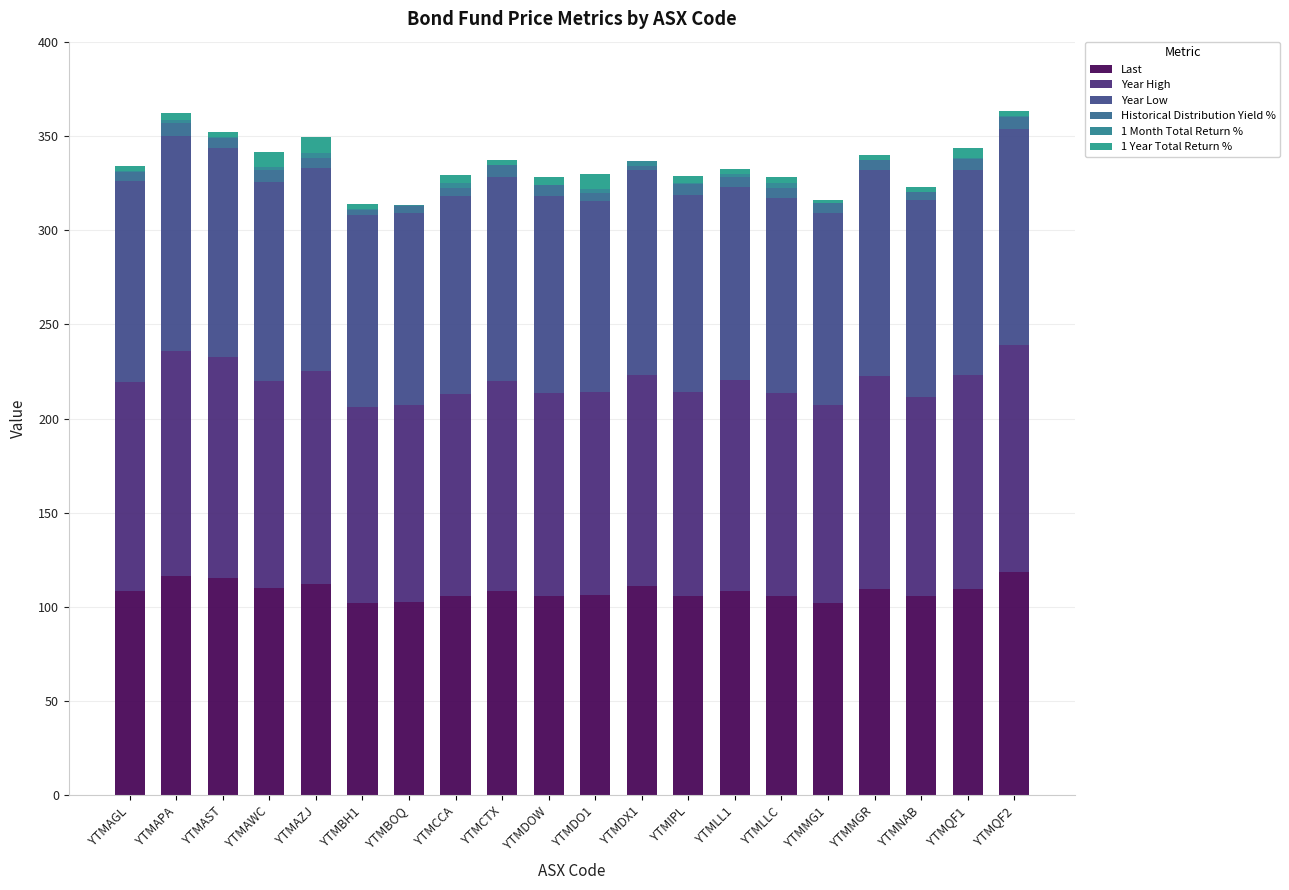

How many data points does each series have?

20